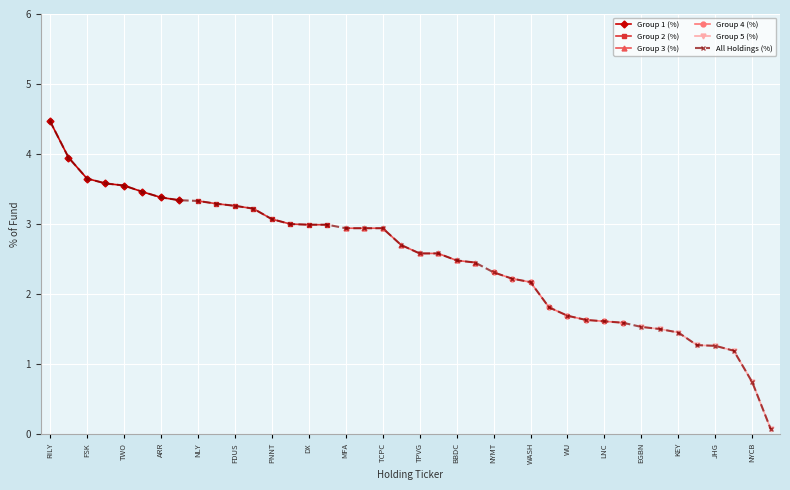

Reading left to right, what are all the values shown in this chart?

RILY=4.5	EFC=4.0	FSK=3.6	AGNC=3.6	TWO=3.5	TRTX=3.5	ARR=3.4	TRIN=3.3	NLY=3.3	RWAY=3.3	FDUS=3.3	RC=3.2	PNNT=3.1	GSBD=3.0	DX=3.0	PSEC=3.0	MFA=2.9	ACRE=2.9	TCPC=2.9	ARI=2.7	TPVG=2.6	MFIC=2.6	BBDC=2.5	KREF=2.5	NYMT=2.3	OMF=2.2	WASH=2.2	FIBK=1.8	WU=1.7	NWBI=1.6	LNC=1.6	JXN=1.6	EGBN=1.5	APAM=1.5	KEY=1.4	LAZ=1.3	JHG=1.3	PRU=1.2	NYCB=0.7	CSWC=0.1